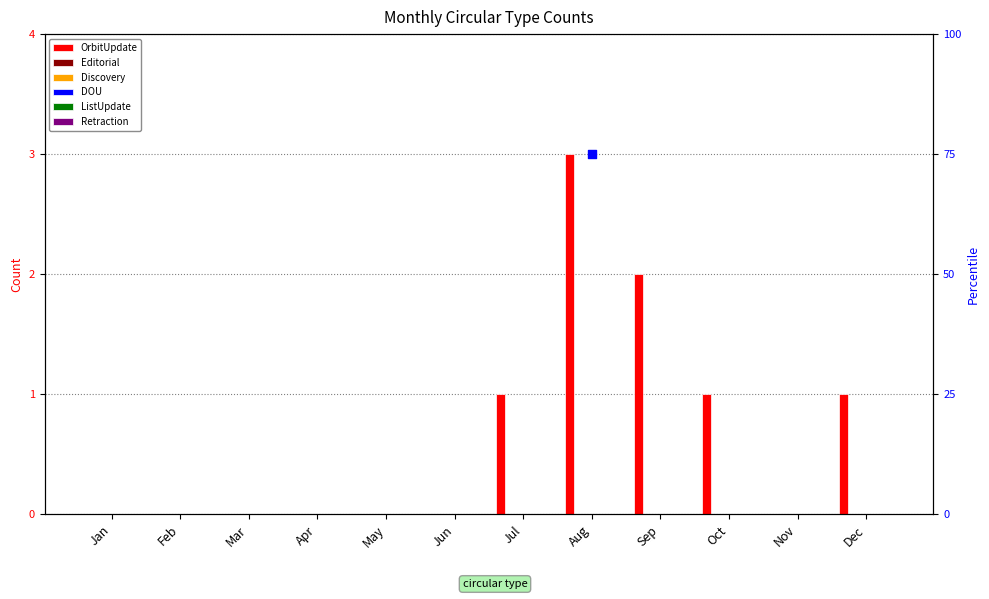

Which series reaches the minimum Y coordinate?

OrbitUpdate